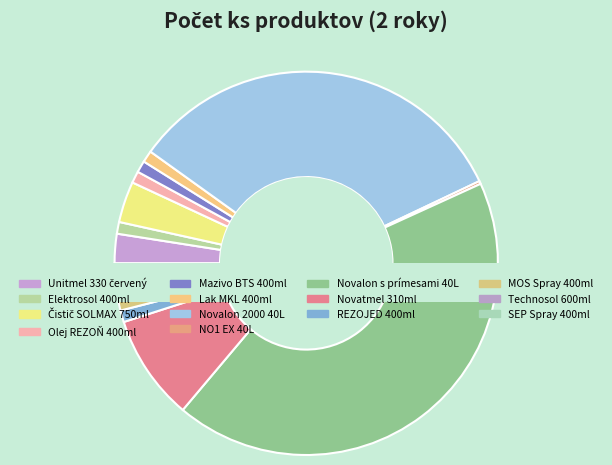

Is it true that SEP Spray 400ml is 11% of the pie?

False